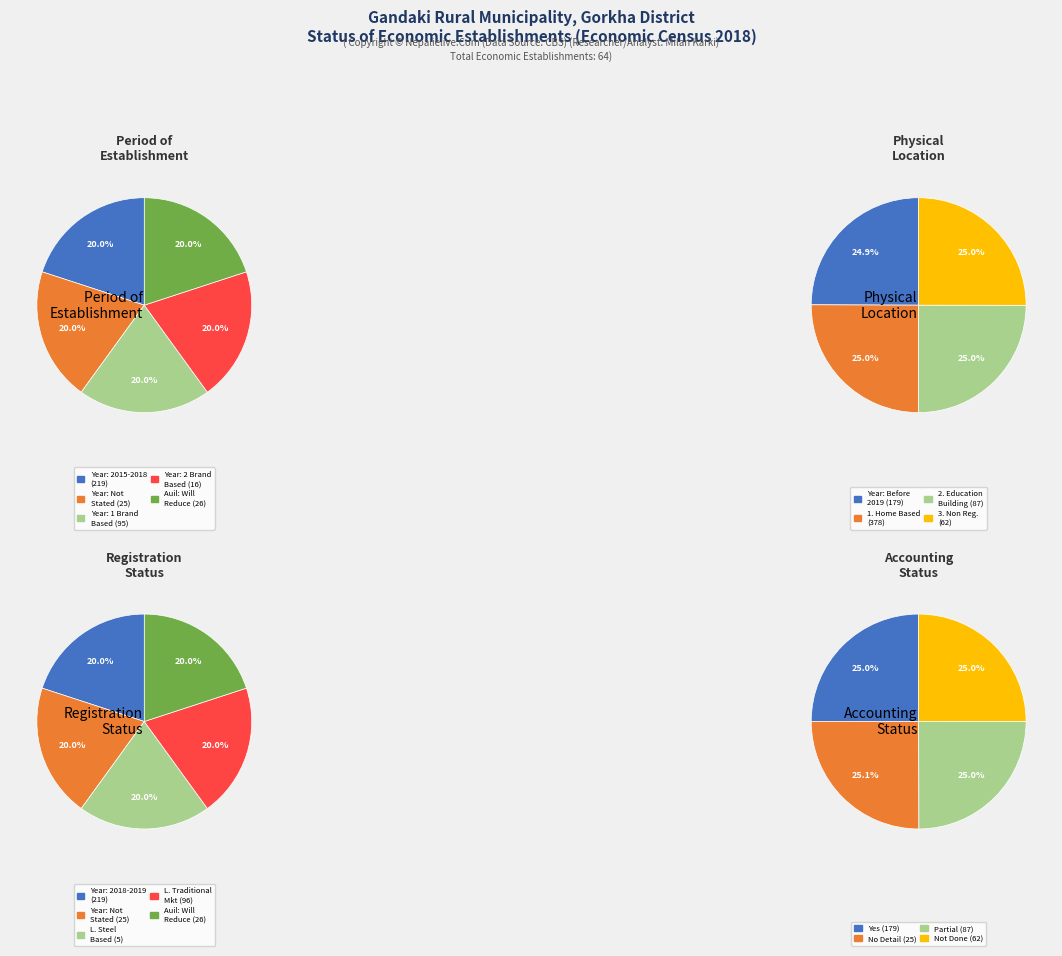

Combined, do 16 and 17 account for over 50%?

No